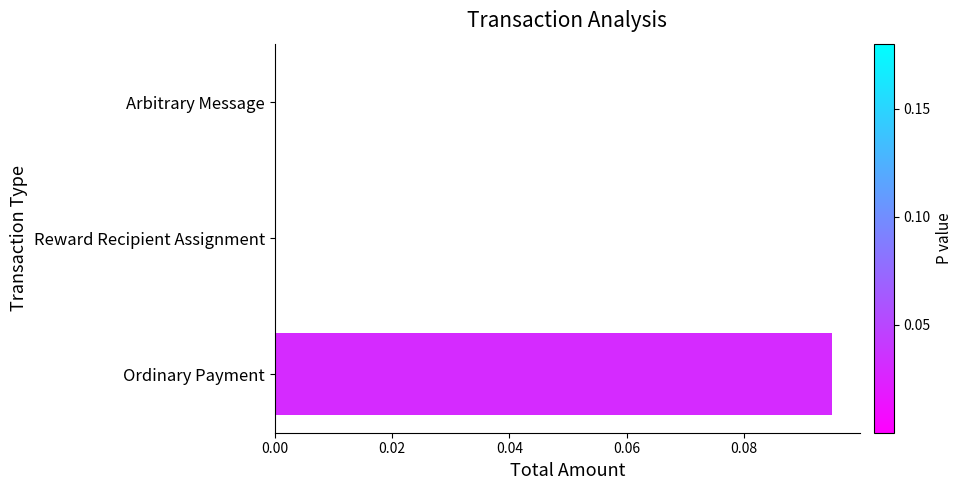

Which has a higher value, Ordinary Payment or Reward Recipient Assignment?

Ordinary Payment